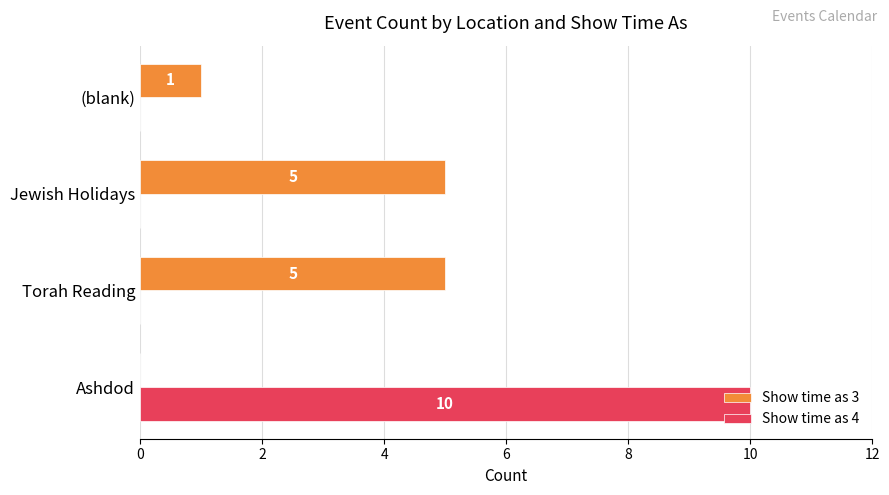

Between Ashdod and (blank), which series saw the biggest shift?

Show time as 4